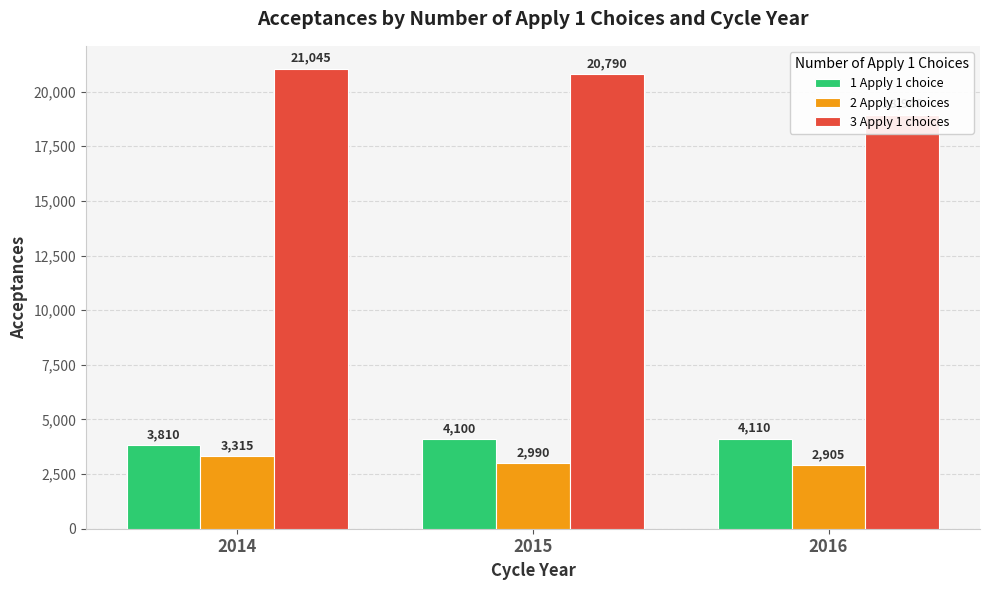

Which series has the largest total across all categories?

3 Apply 1 choices